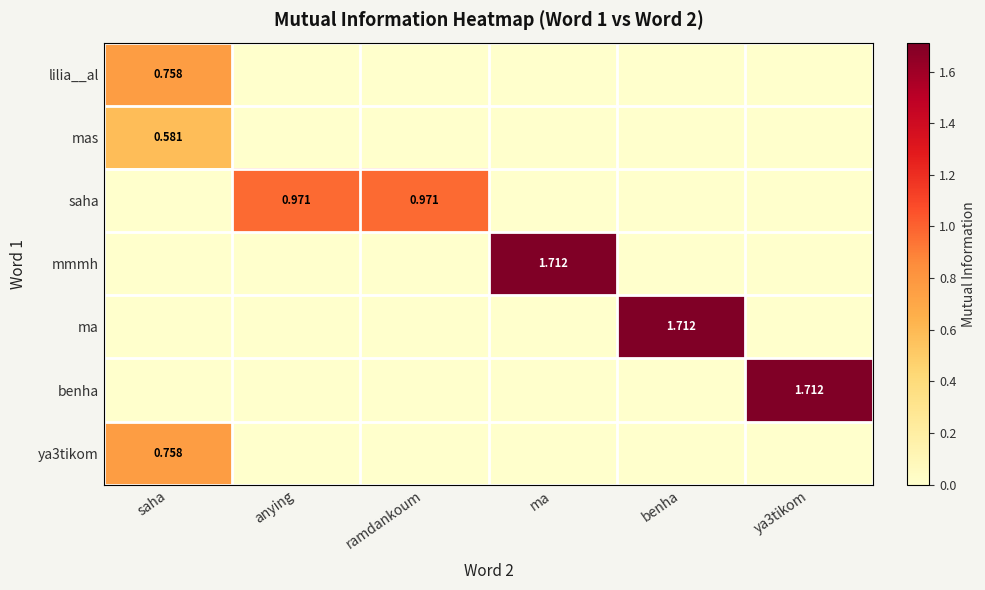

Which has a higher value, saha or benha?

saha